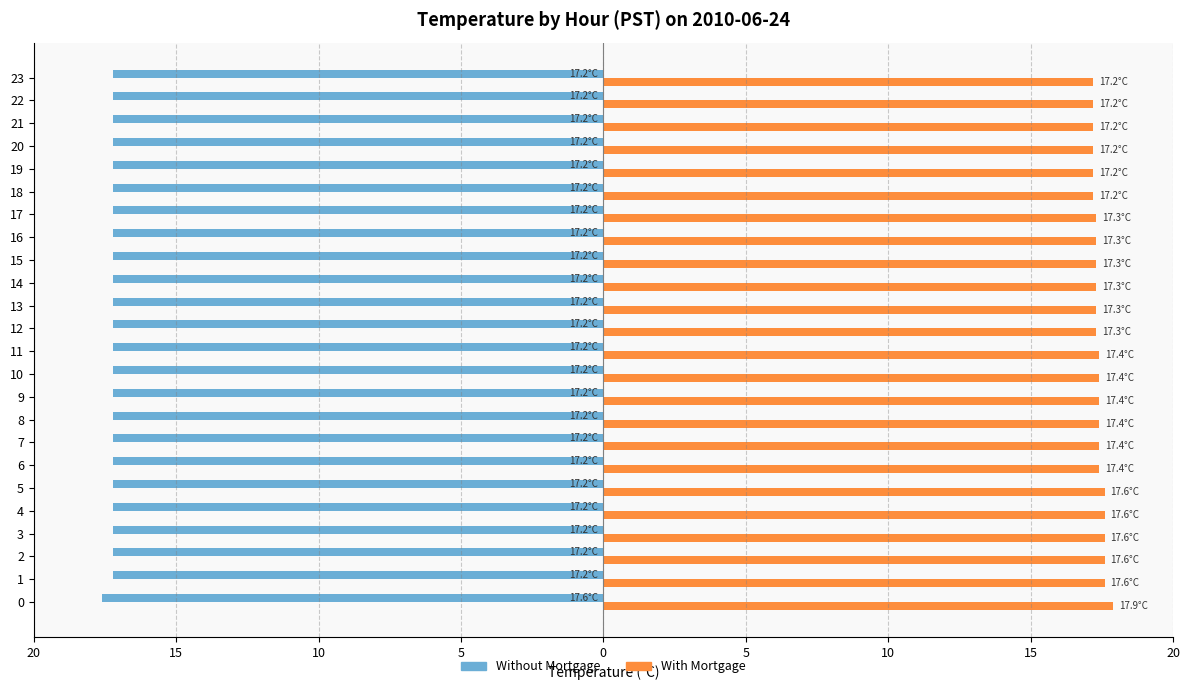

What are all the series names shown in the legend?

Without Mortgage, With Mortgage